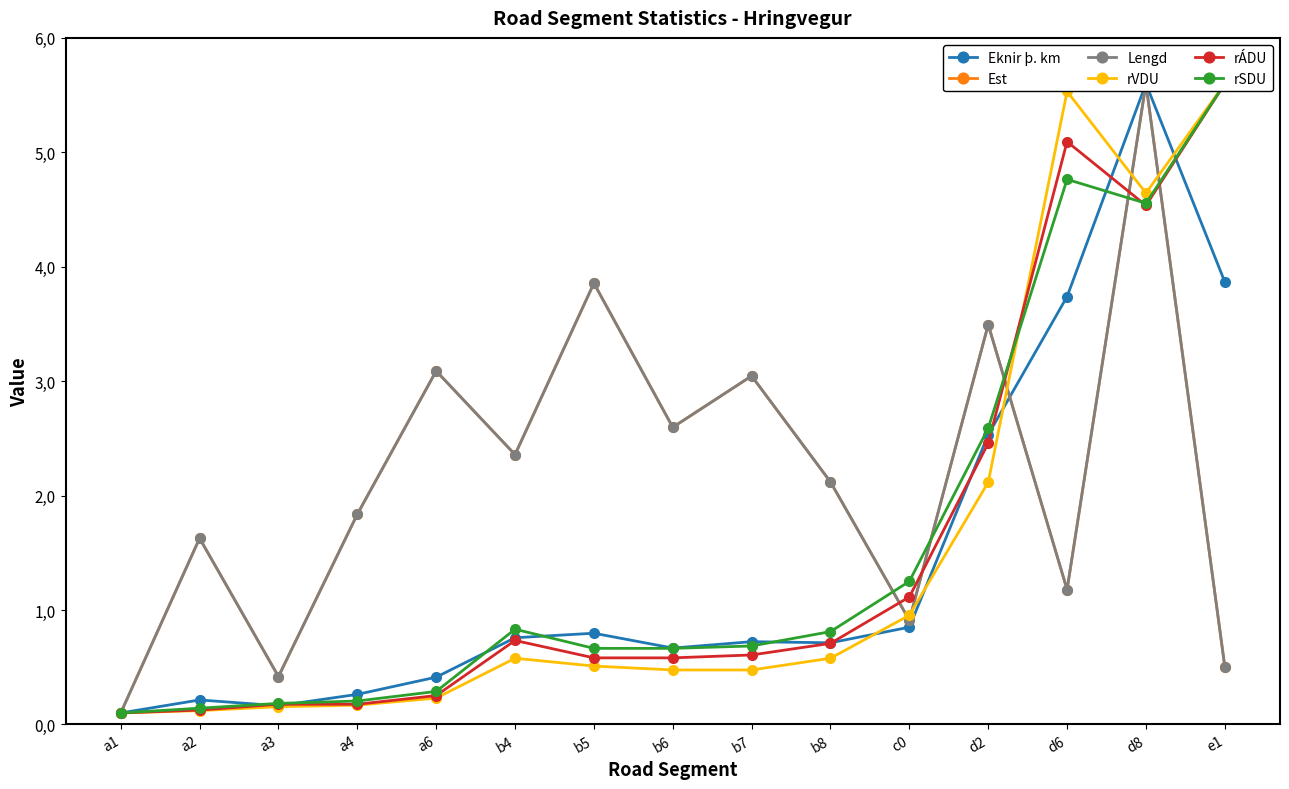

The value of Lengd at b6 is 2.6. True or false?

True